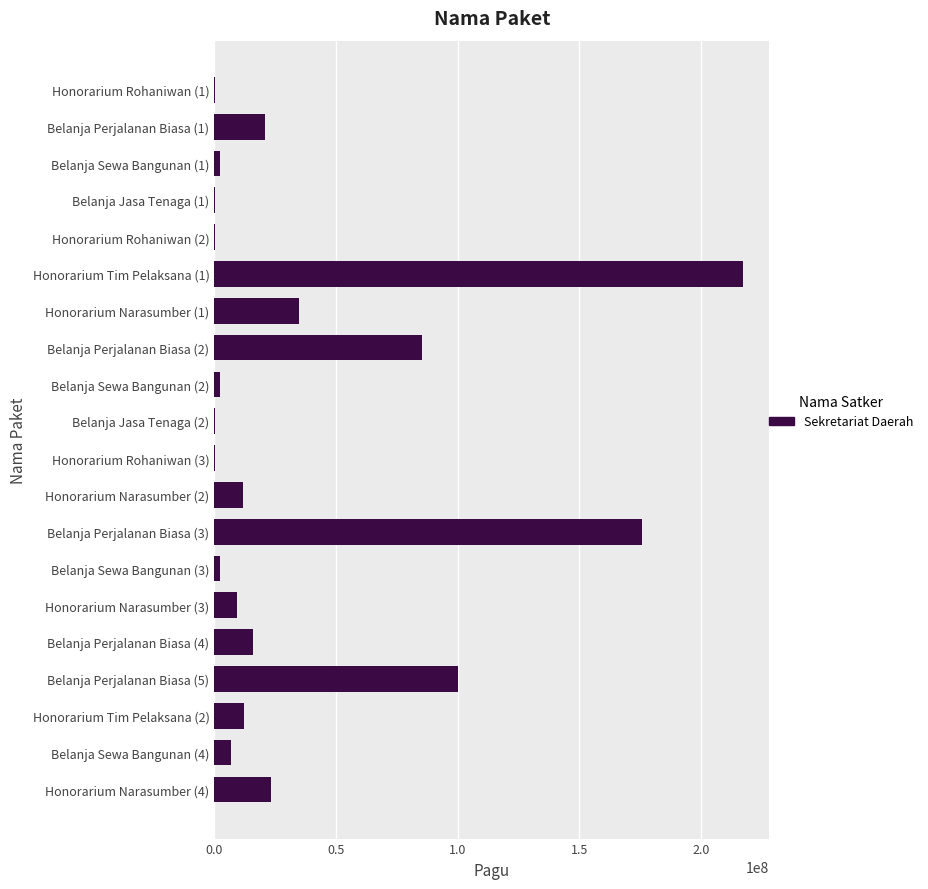

Is it true that the value at Belanja Perjalanan Biasa (3) is 282780270?

False